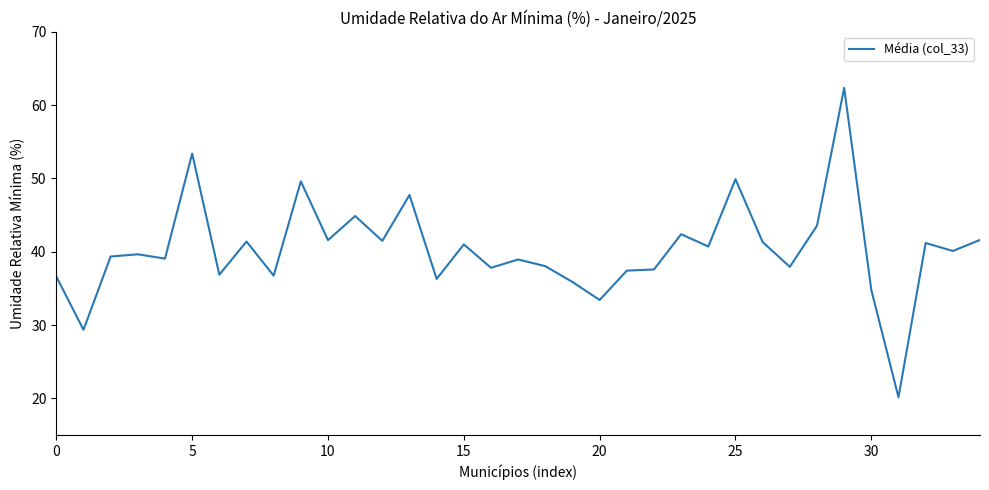

What is the difference between the maximum and minimum values?

42.2